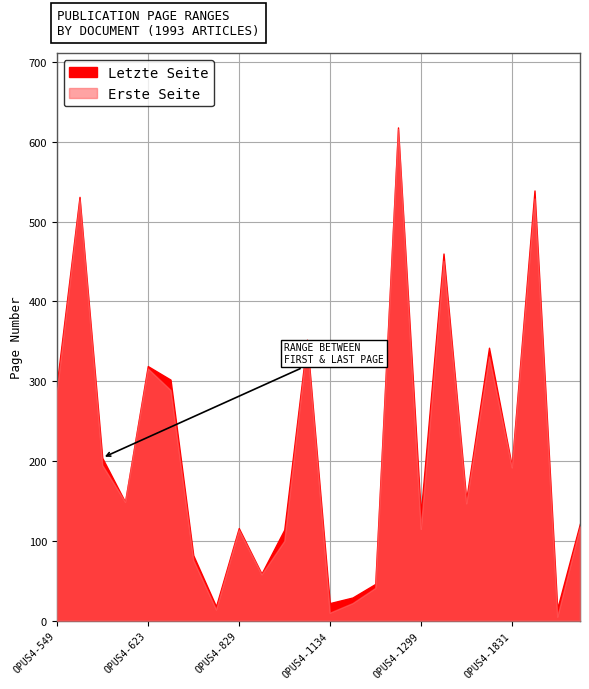

Rank the categories by Erste Seite value from lowest to highest.

OPUS4-2090, OPUS4-1134, OPUS4-826, OPUS4-1107, OPUS4-1126, OPUS4-961, OPUS4-750, OPUS4-945, OPUS4-829, OPUS4-1299, OPUS4-1454, OPUS4-1559, OPUS4-459, OPUS4-1831, OPUS4-452, OPUS4-549, OPUS4-772, OPUS4-623, OPUS4-1560, OPUS4-908, OPUS4-1371, OPUS4-440, OPUS4-1870, OPUS4-1181